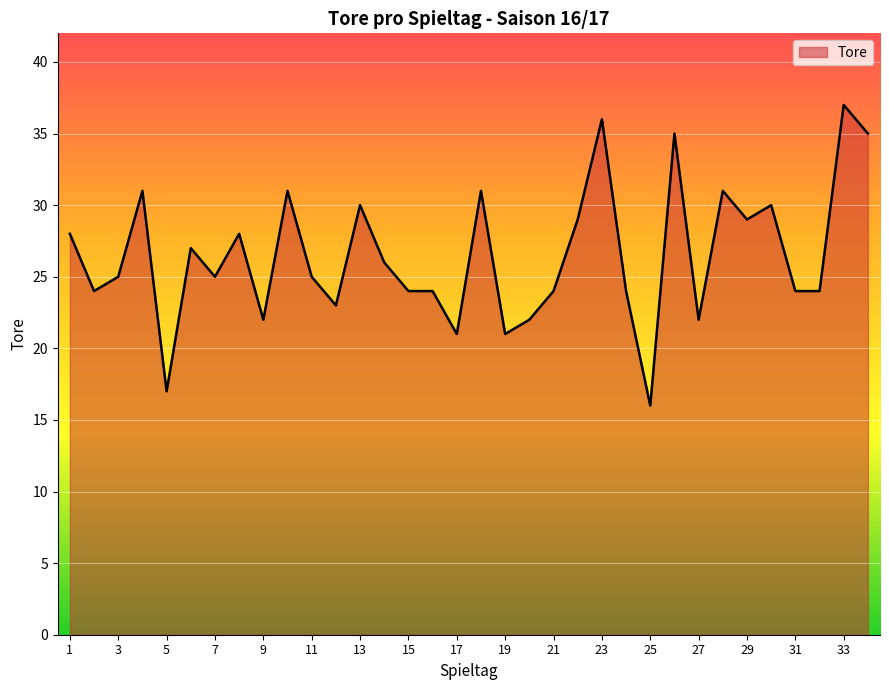

What is the greatest value displayed?

37